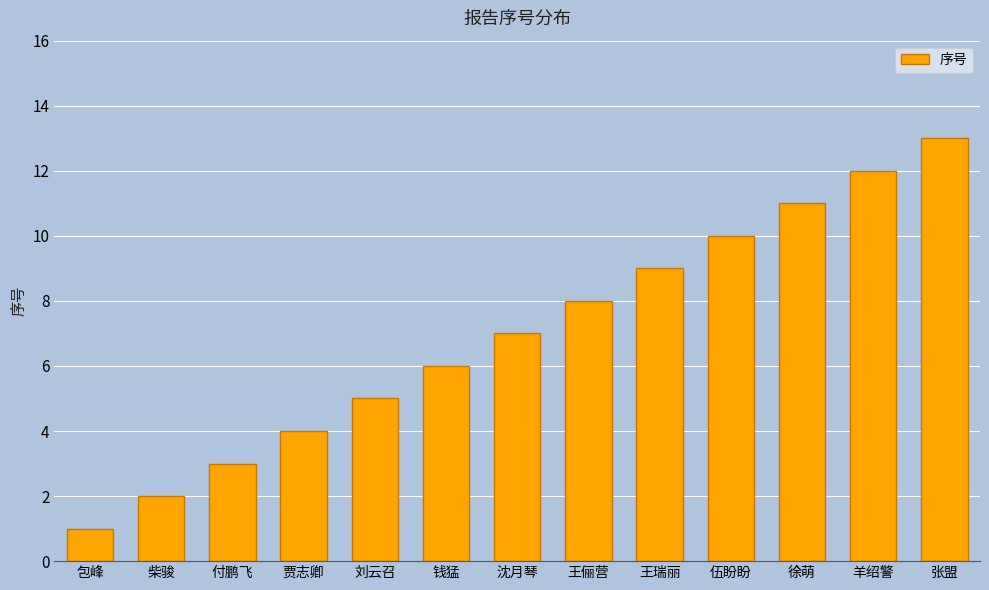

Is it true that the value at 柴骏 is 1?

False